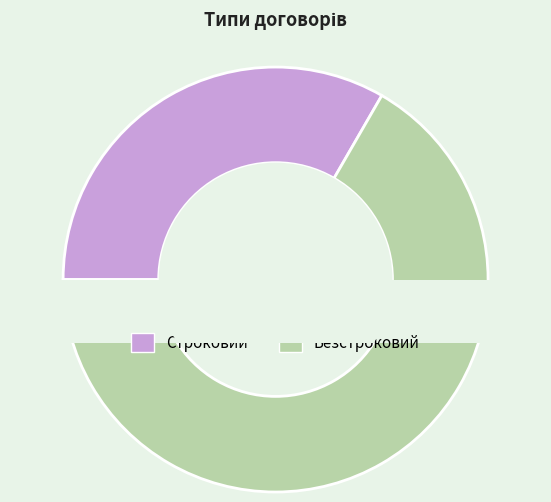

Between Безстроковий and Строковий, which is larger?

Безстроковий